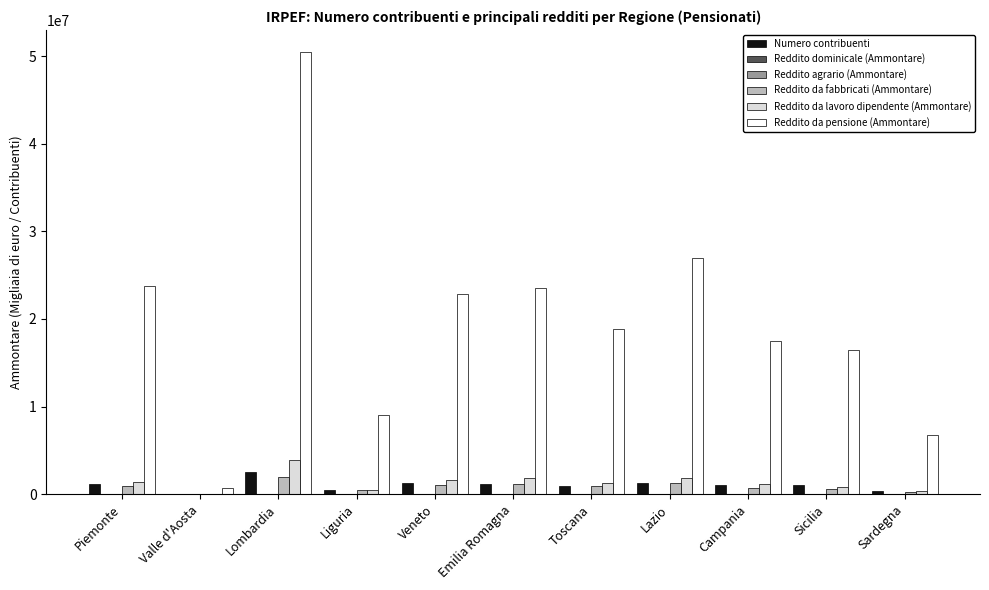

The Reddito da lavoro dipendente (Ammontare) series shows 826927 at Sicilia. True or false?

True